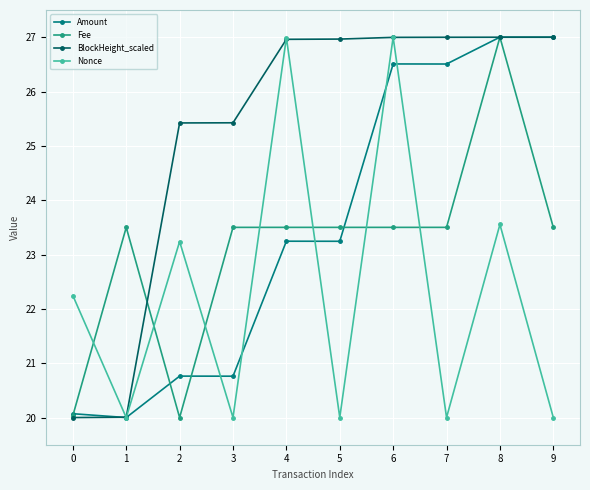

What are all the series names shown in the legend?

Amount, Fee, BlockHeight_scaled, Nonce